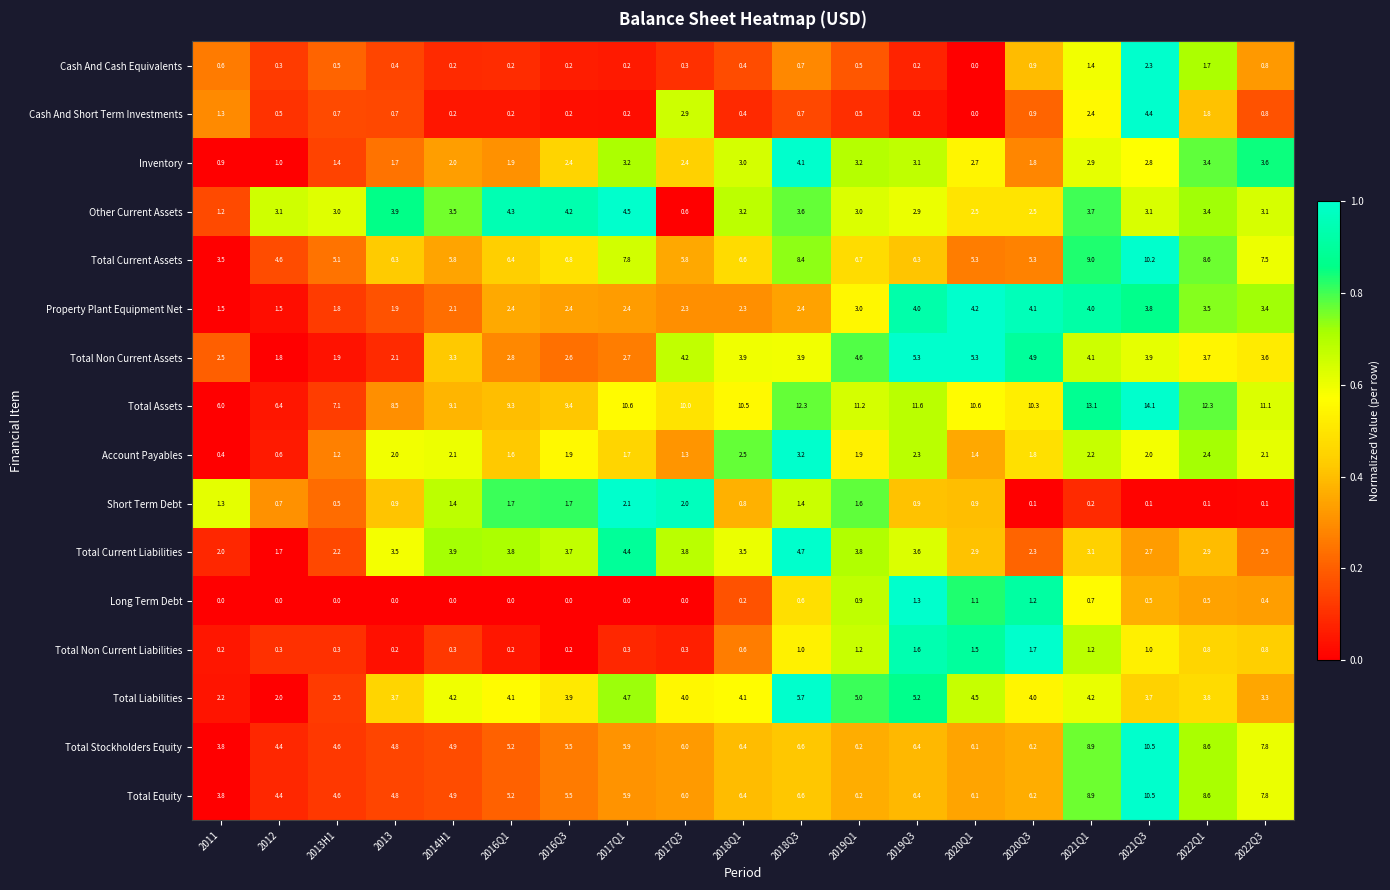

Which series has the widest spread of values?

Total Assets